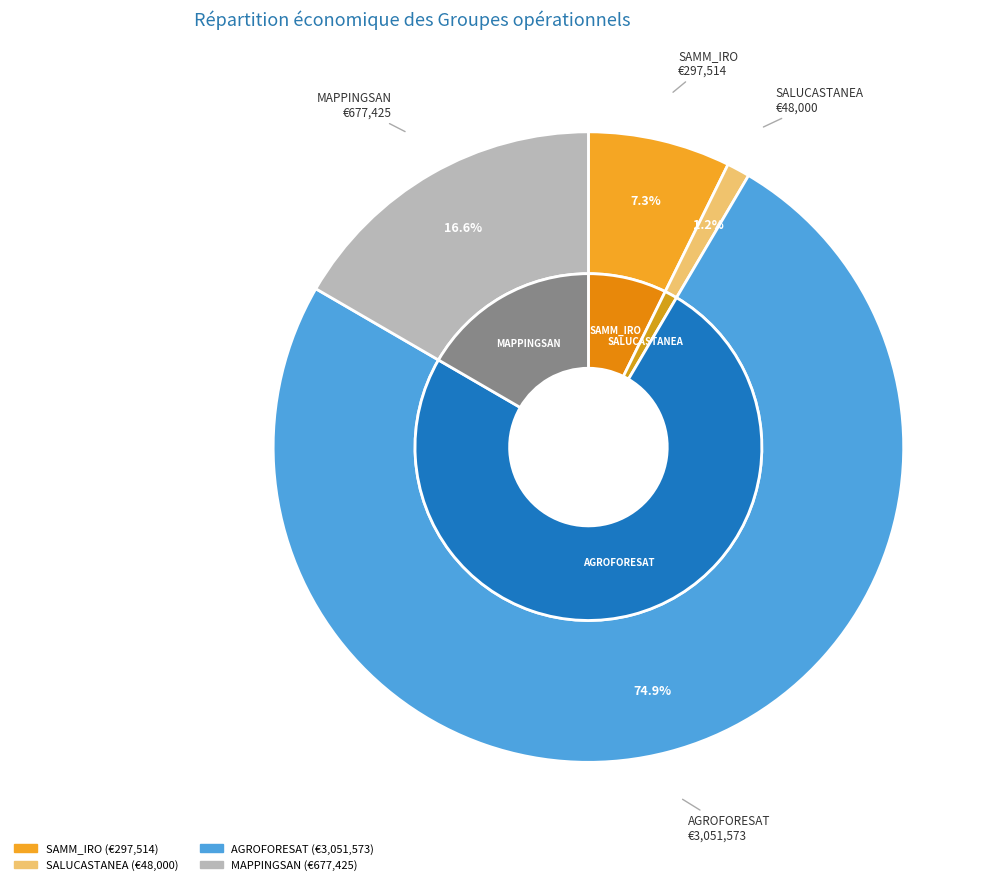

What percentage is NOT represented by MAPPINGSAN?

83.4%